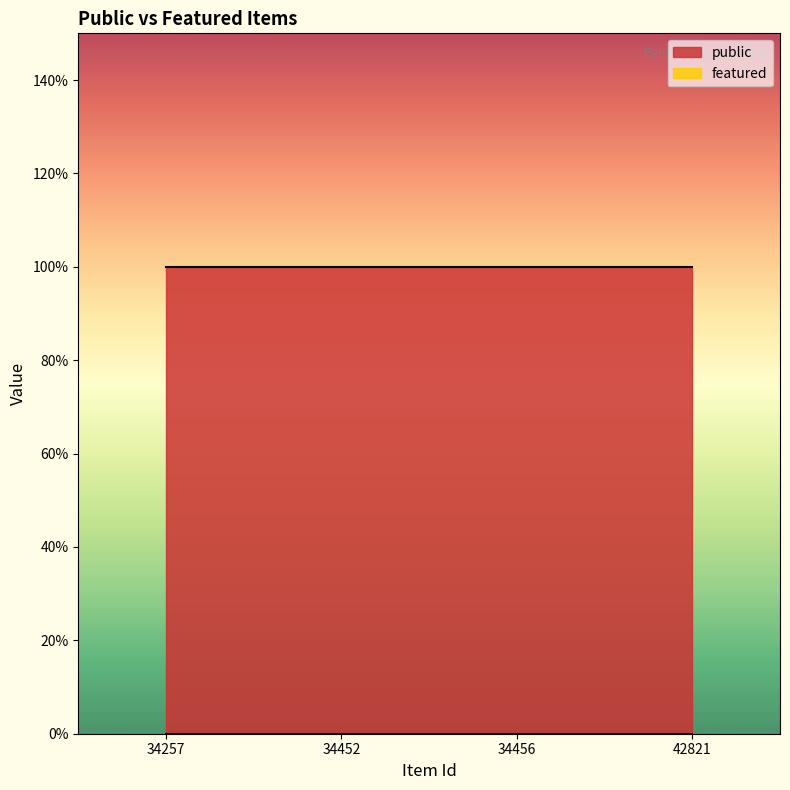

What is the value of the public point at the 2nd from the left?

1